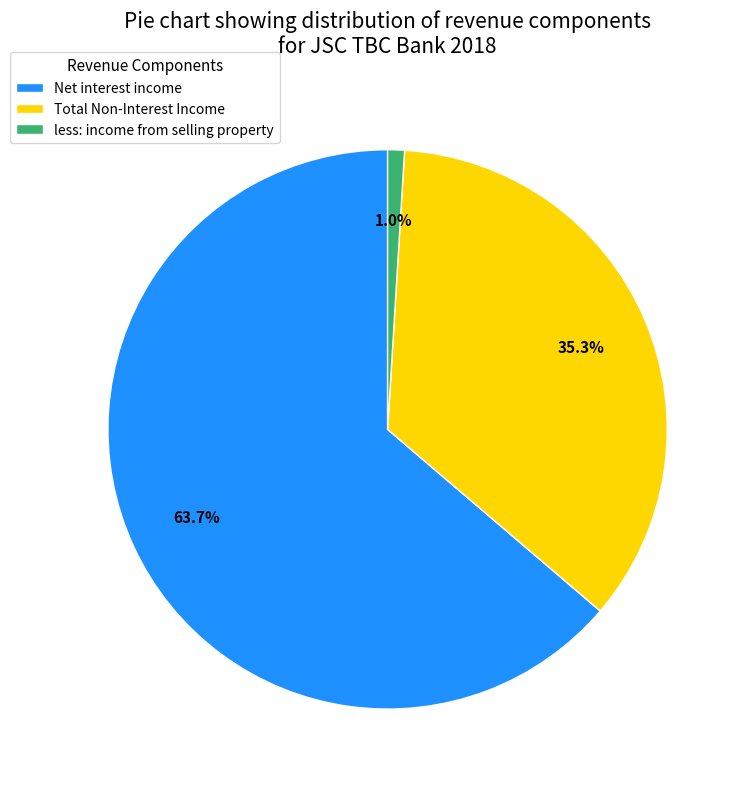

True or false: Net interest income accounts for 75% of the total.

False